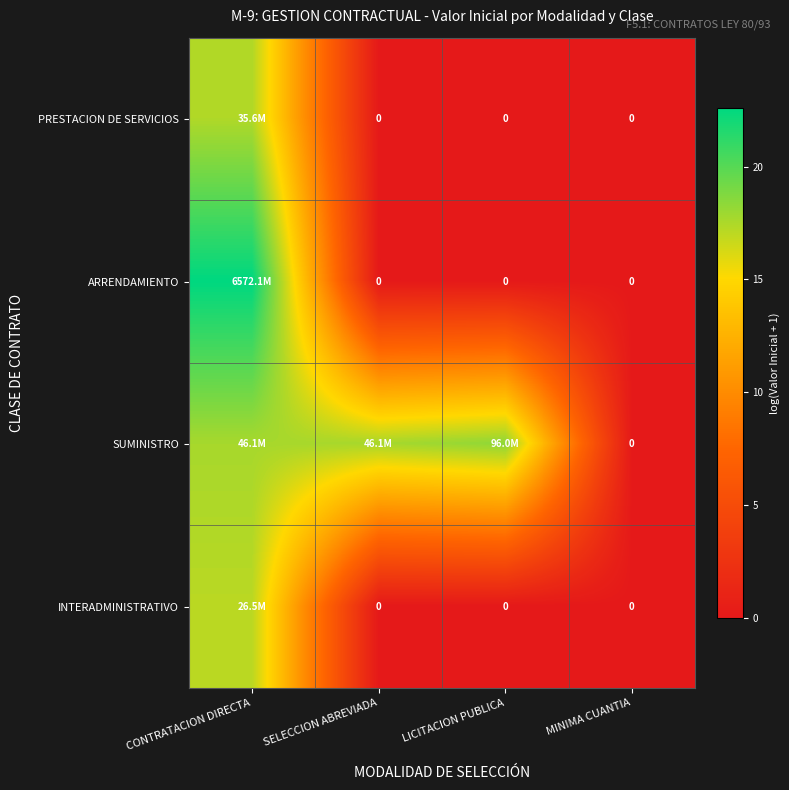

What is the greatest value displayed?

22.6